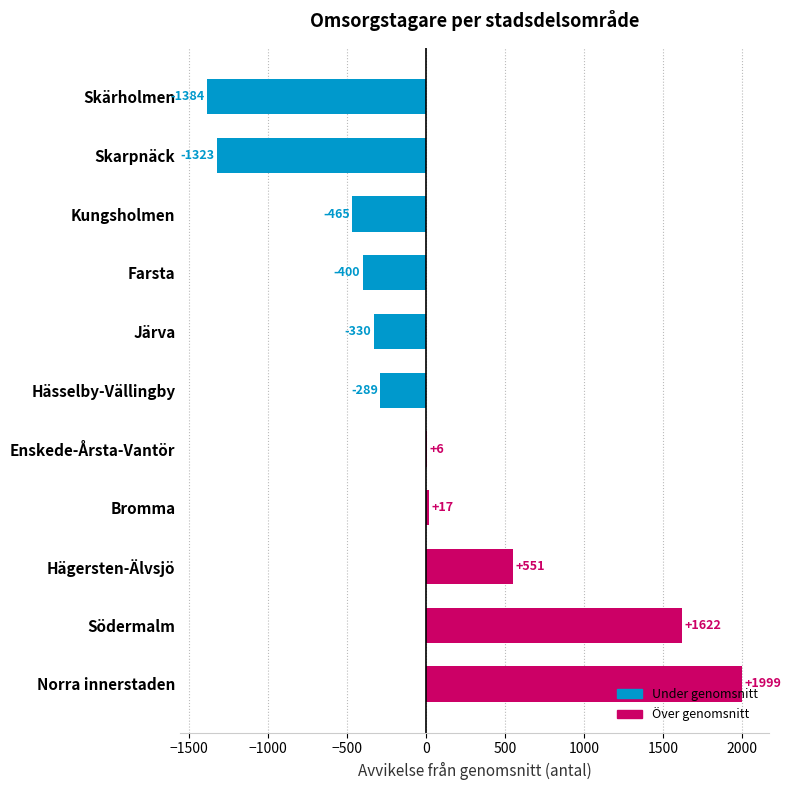

True or false: the data shows -678.5 at Farsta.

False